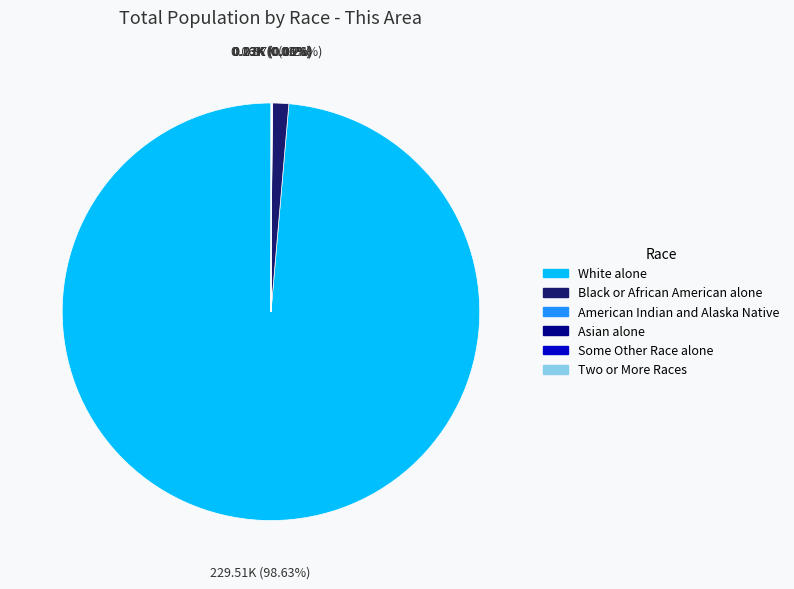

Is there any slice that represents more than half of the pie?

Yes